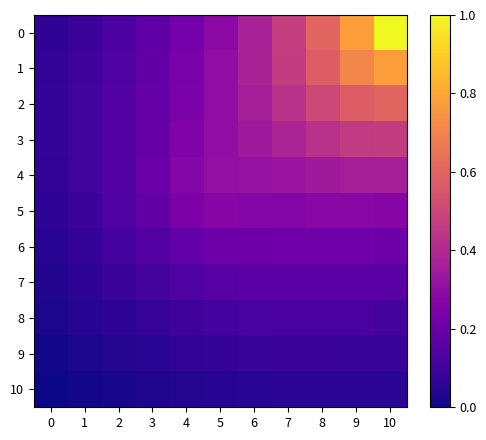

At which category is the sum across all series the highest?

10